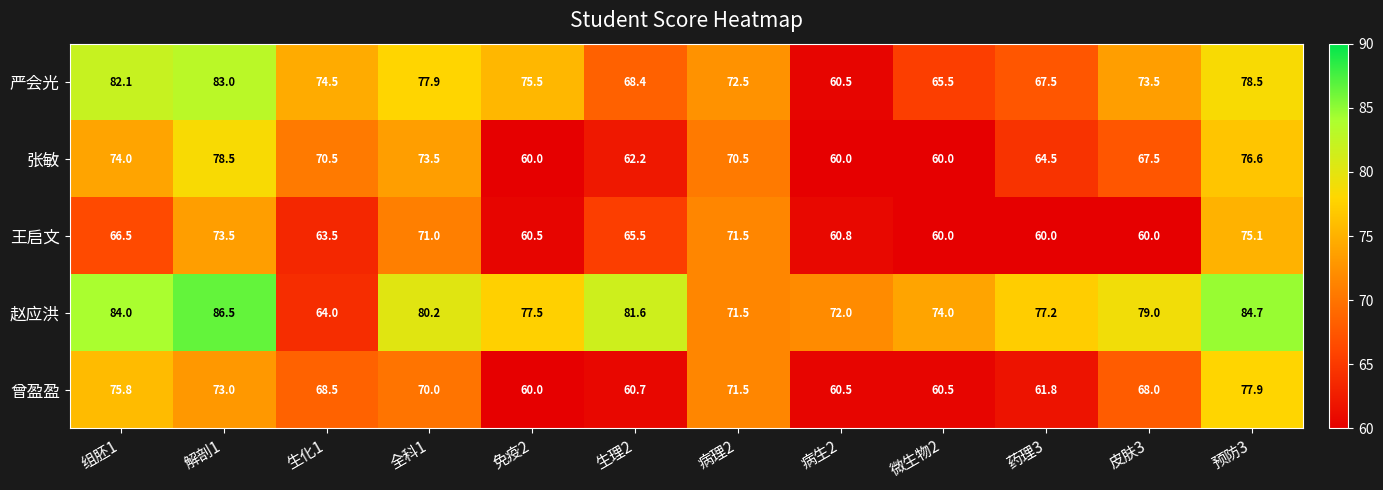

The 严会光 series shows 146.2 at 组胚1. True or false?

False